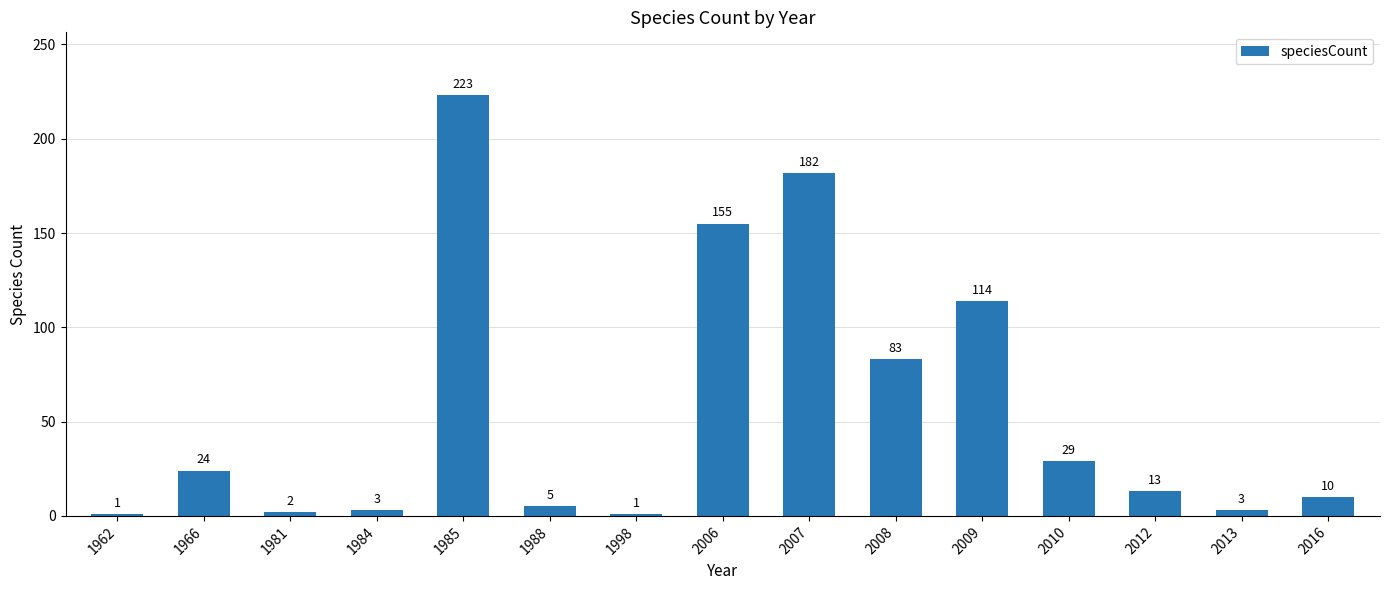

At which label does the data first exceed 13?

1966